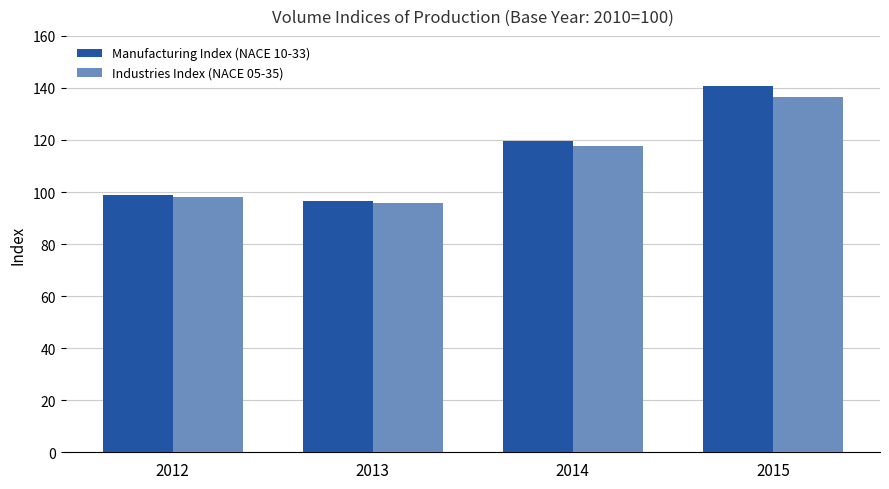

At which label is Industries Index (NACE 05-35) closest to 116?

2014